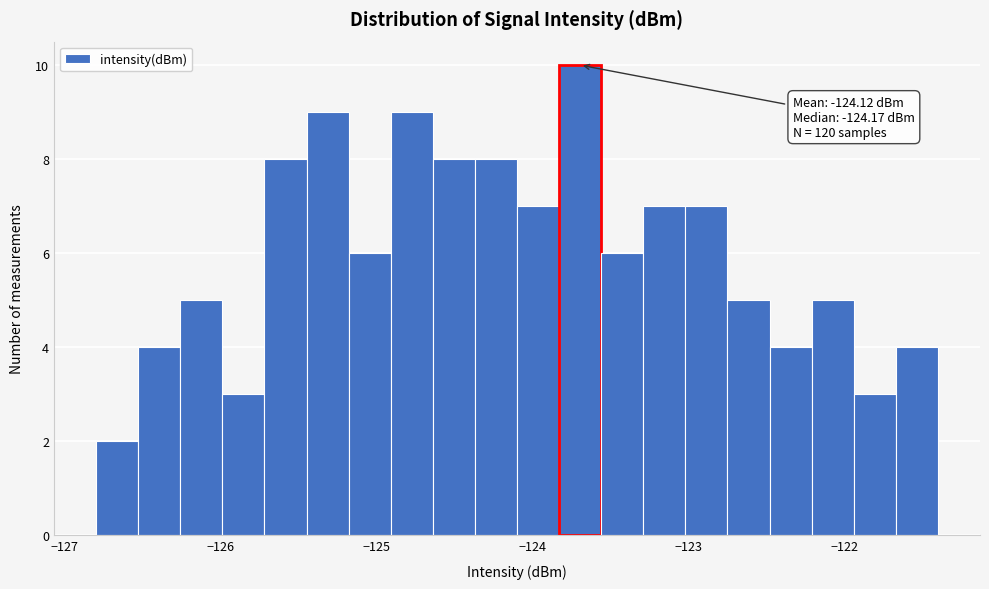

Read against the x-axis, roughly where is the centre of the tallest bar?

-123.7